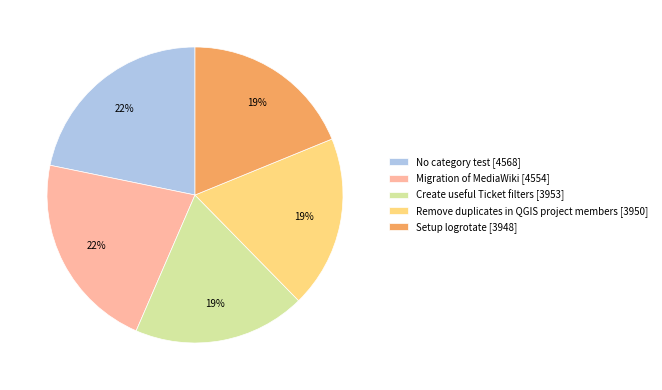

True or false: Create useful Ticket filters accounts for 27% of the total.

False